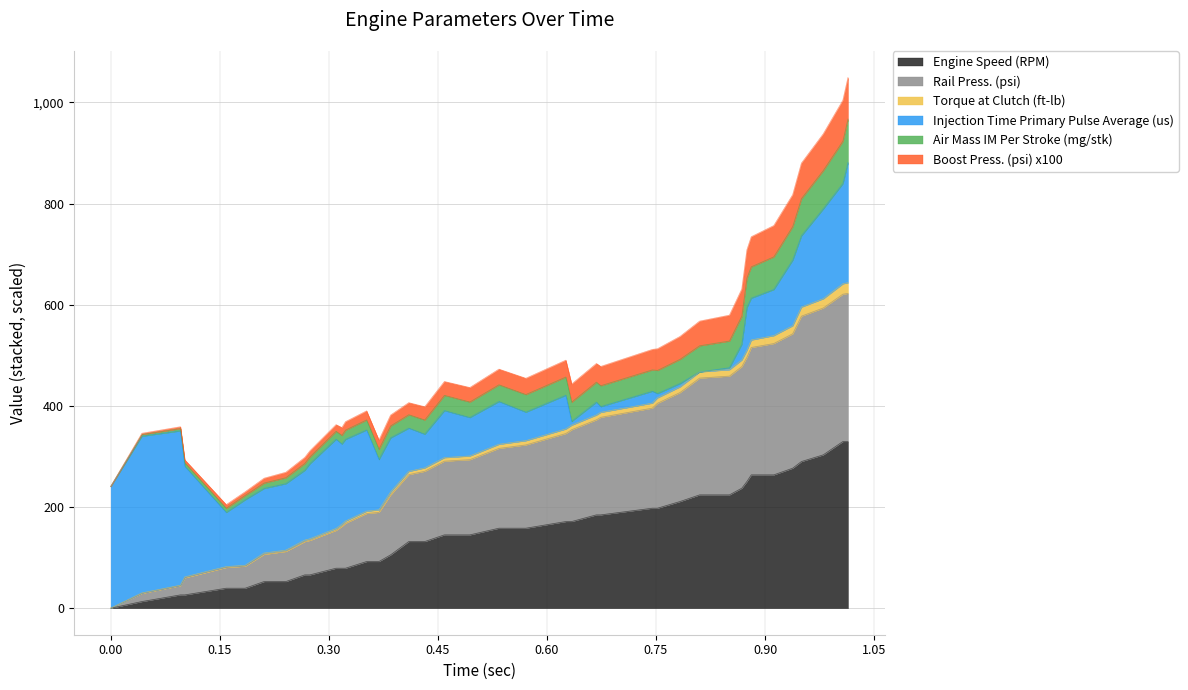

Is the value of Engine Speed (RPM) at 0.459 greater than the value of Torque at Clutch (ft-lb) at 0.98?

No